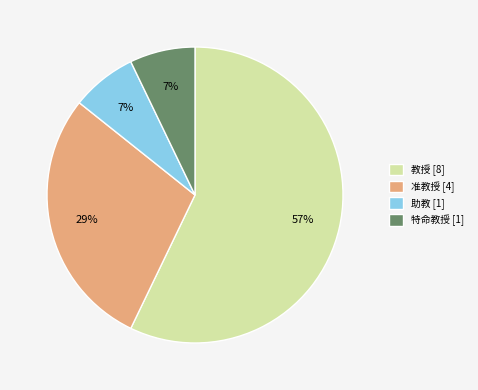

Do 特命教授 and 助教 together represent more than half of the pie?

No